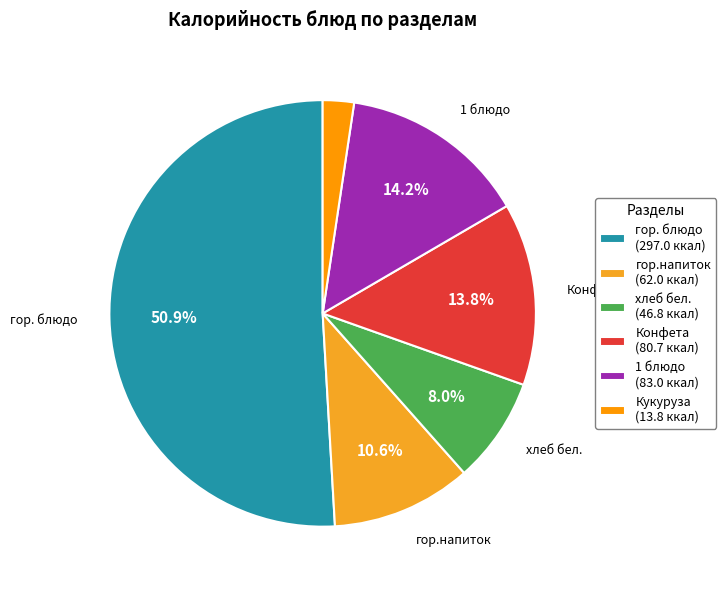

Is it true that Конфета is 14% of the pie?

True